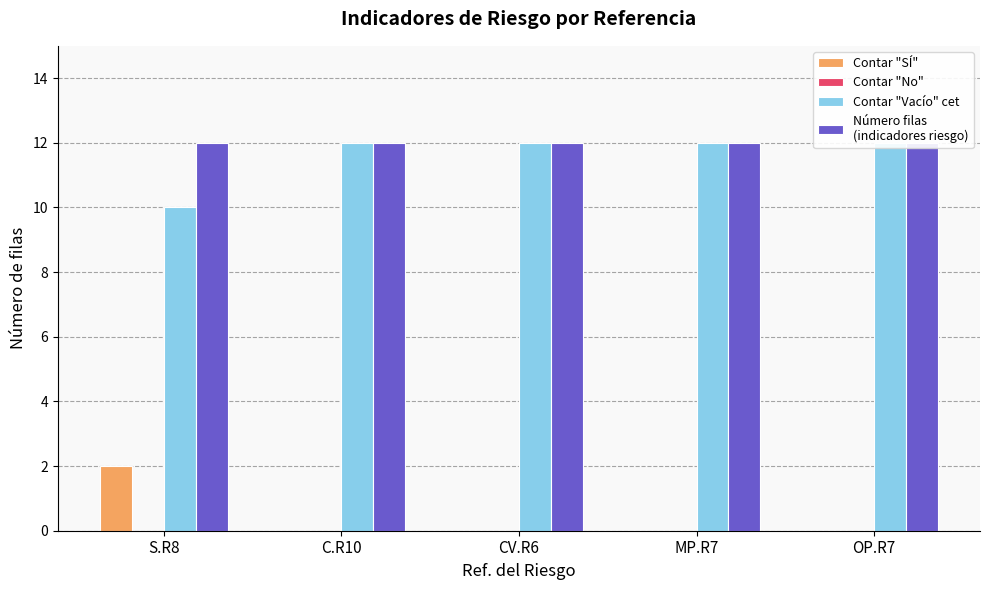

What is the label of the 3rd bar from the right?

CV.R6